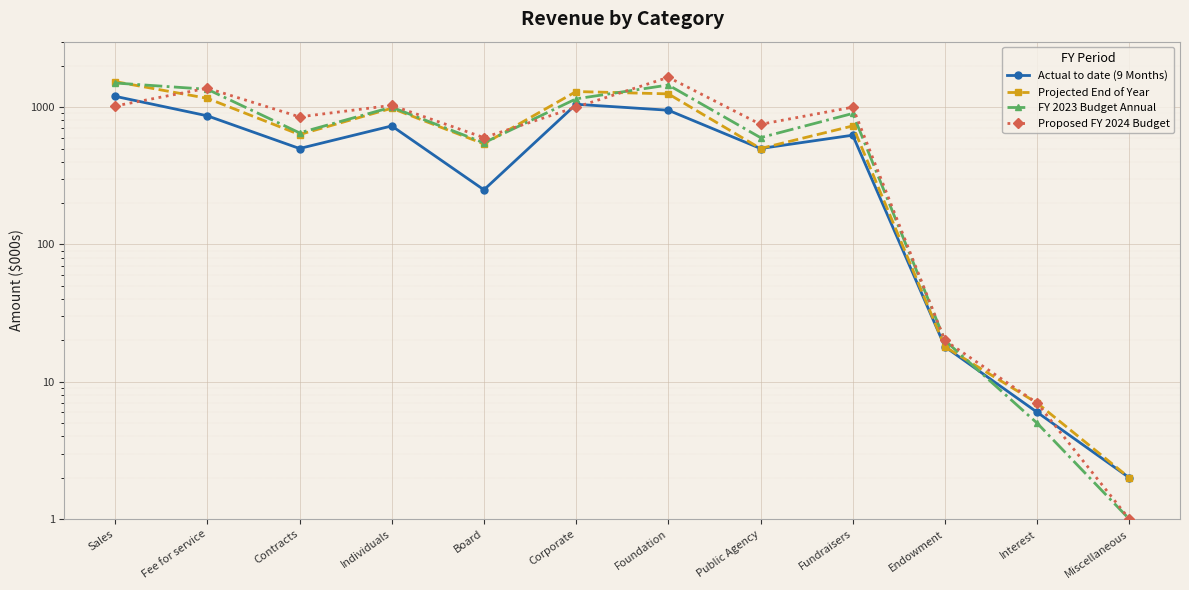

What is the total value across all series at Corporate?

4500